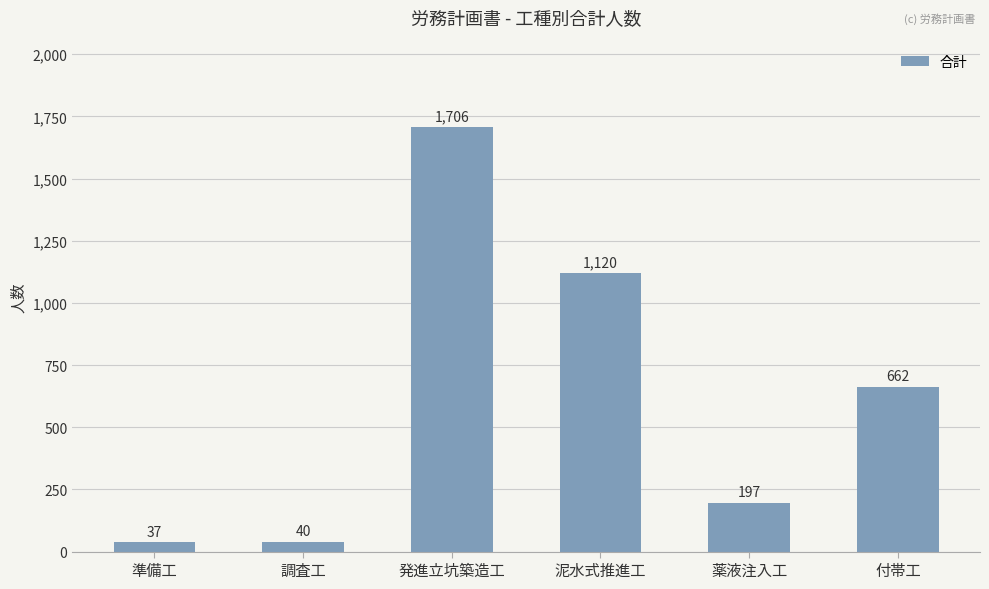

What is the label of the 3rd bar from the right?

泥水式推進工